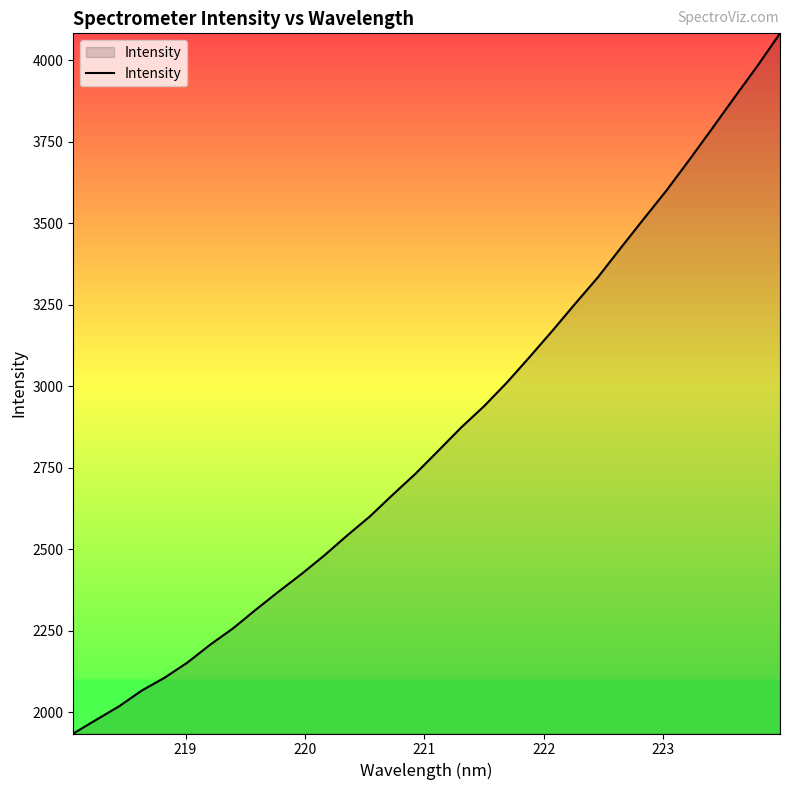

What is the minimum value shown in the chart?

1935.6